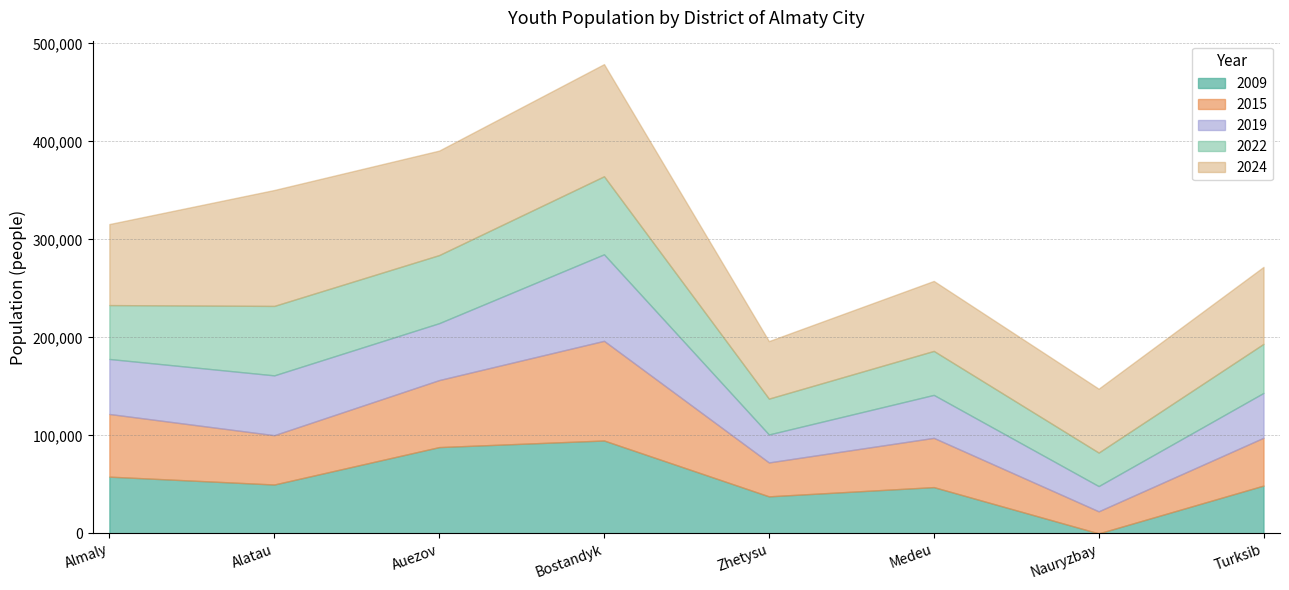

Rank the series by their maximum value, from highest to lowest.

2024, 2015, 2009, 2019, 2022